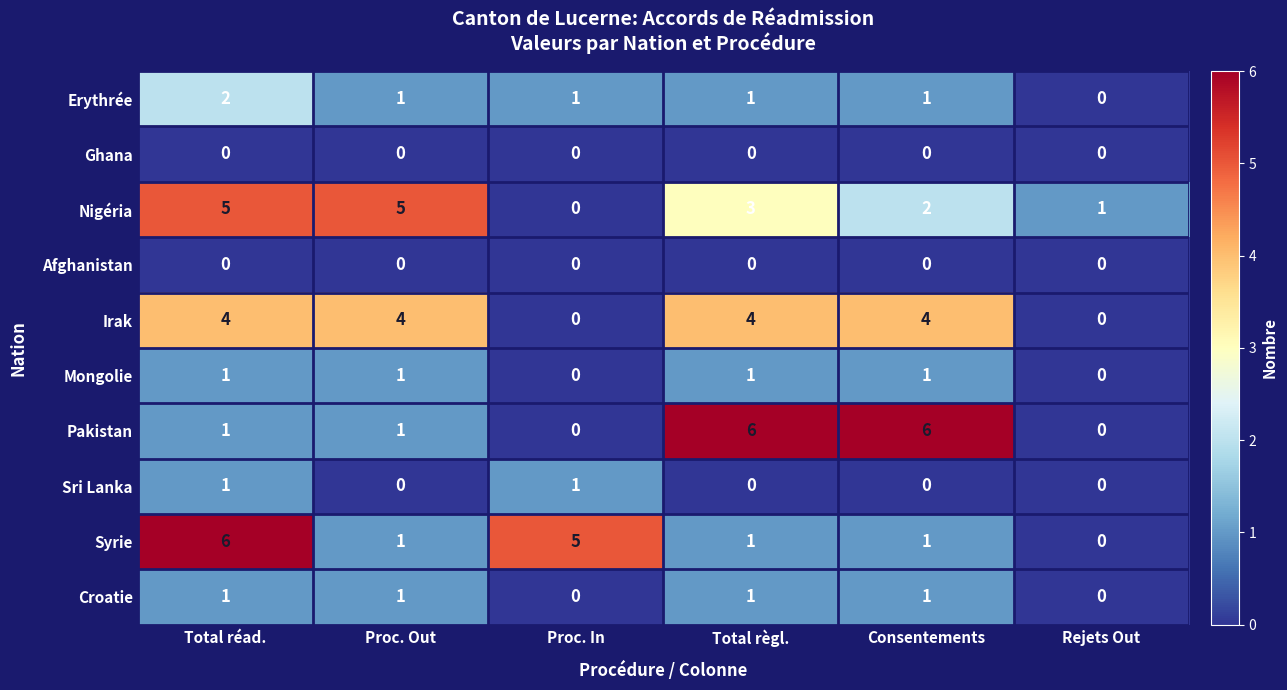

What is the maximum value shown in the chart?

6